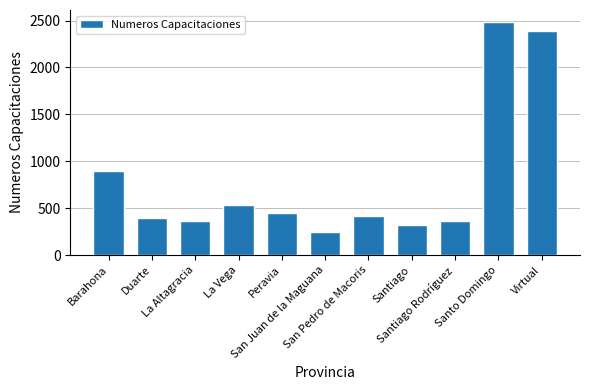

True or false: the data shows 652 at Santiago Rodríguez.

False